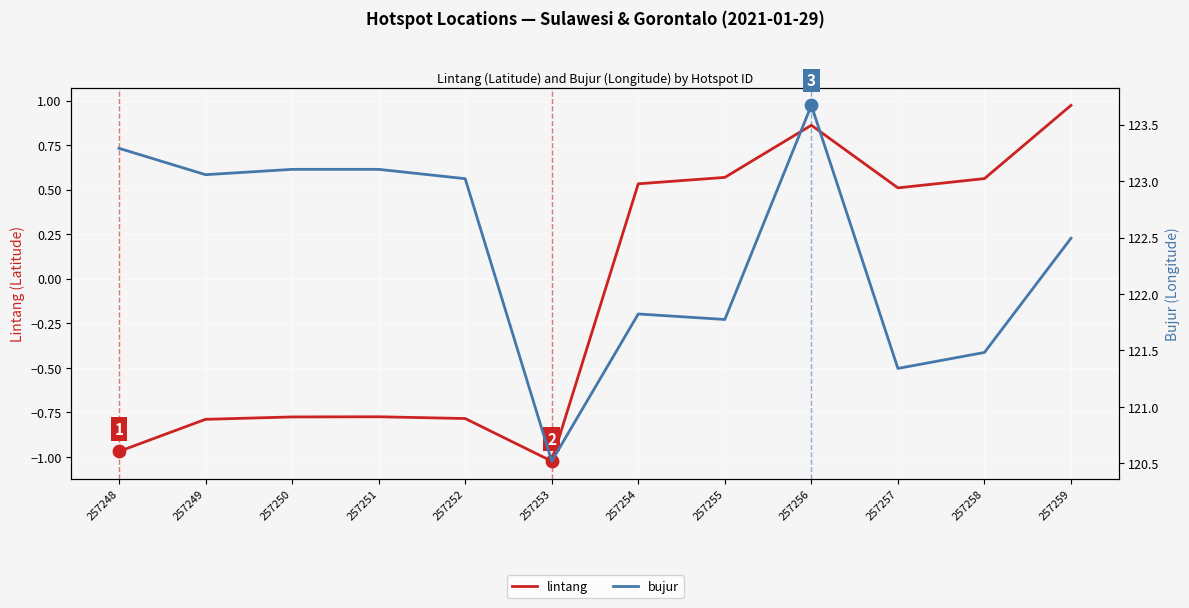

At which category is the sum across all series the highest?

257256